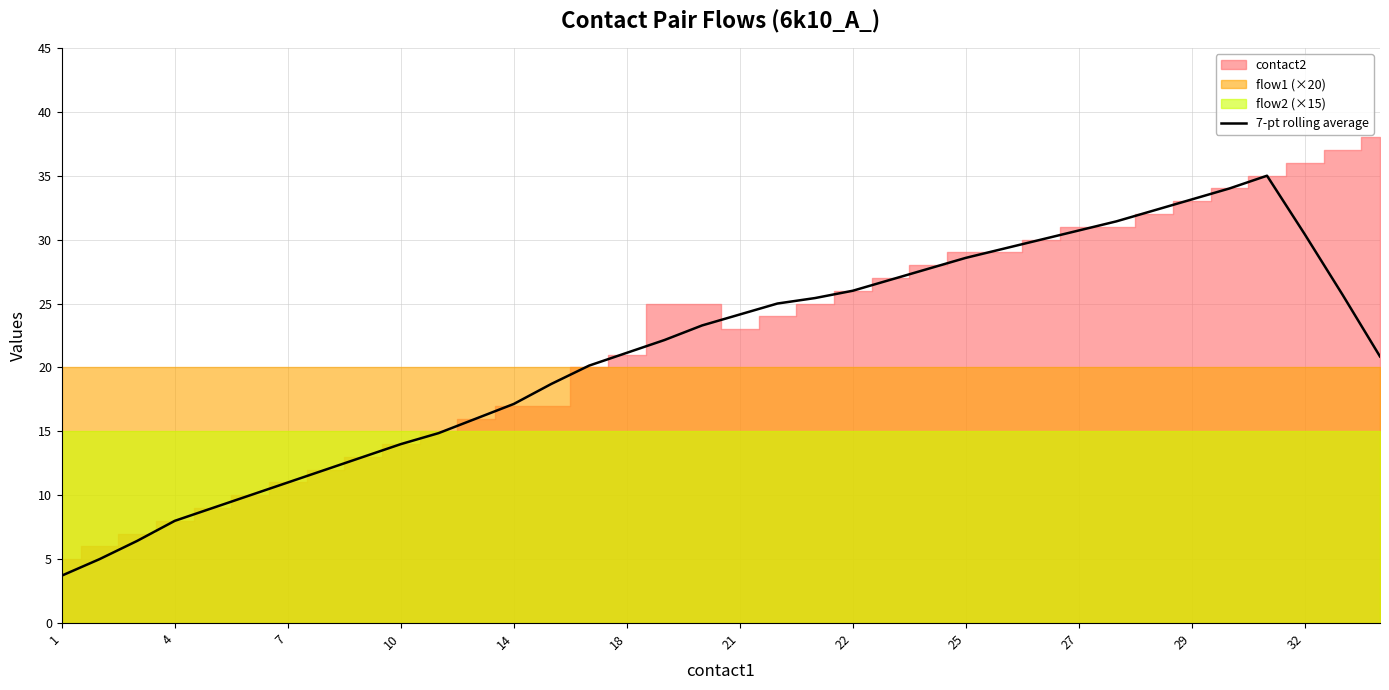

The 7-pt rolling average series shows 40.7 at 25. True or false?

False